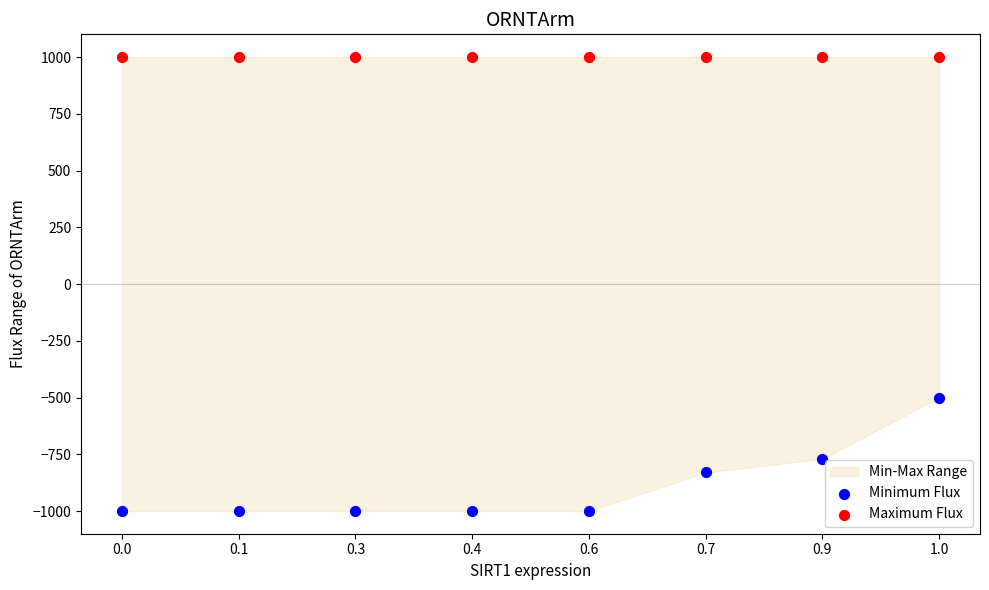

Which series contains the highest Y value?

Maximum Flux